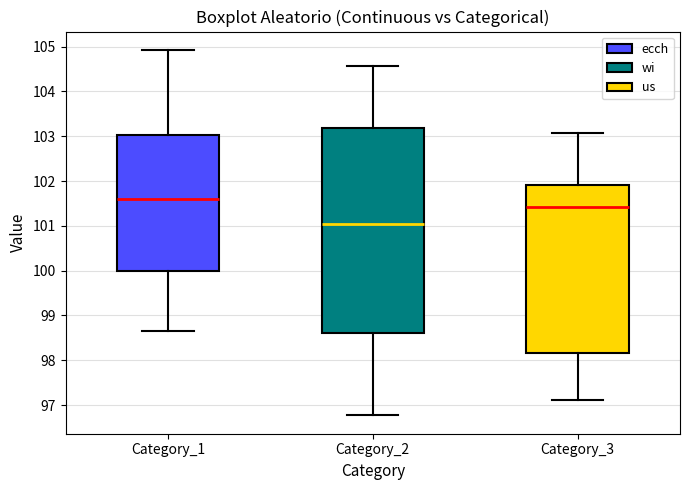

Where is the lower edge of the box for Category_2 on the y-axis? The values are not printed on the chart, so give them approximately, as read against the axis.

98.6